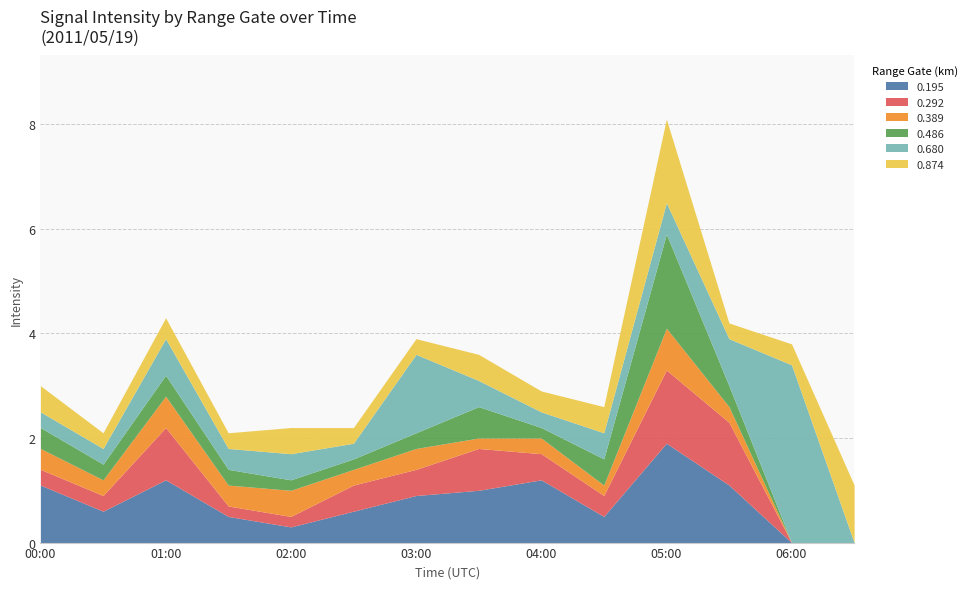

Where is the first local maximum for 0.292?

2011/05/19 01:00